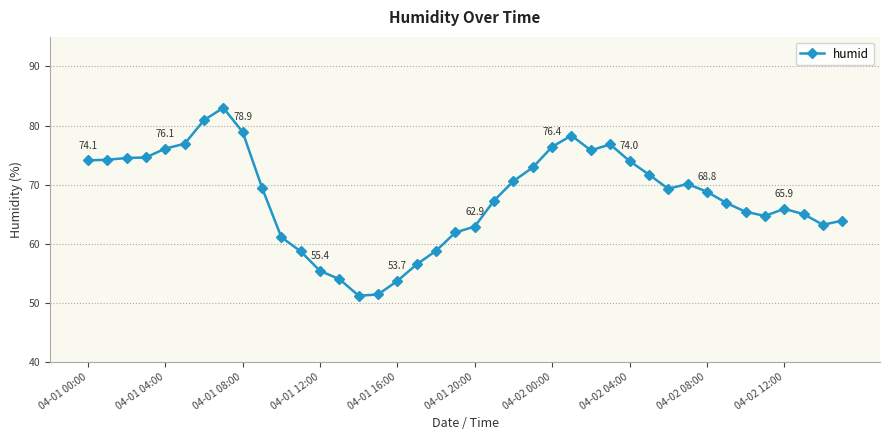

What is the value of the 13th point from the left?

55.4